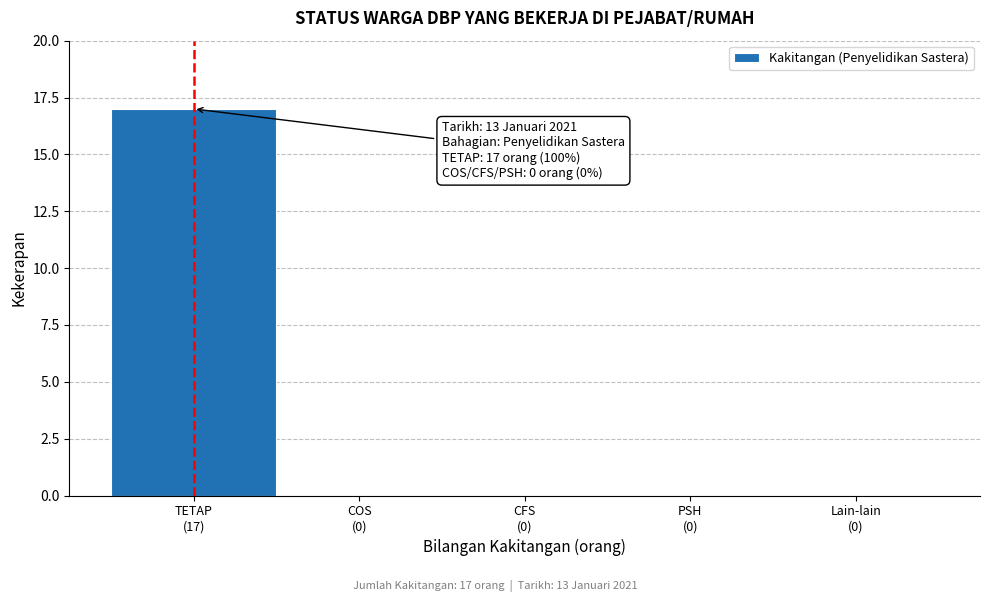

What is the sum of all values?

17